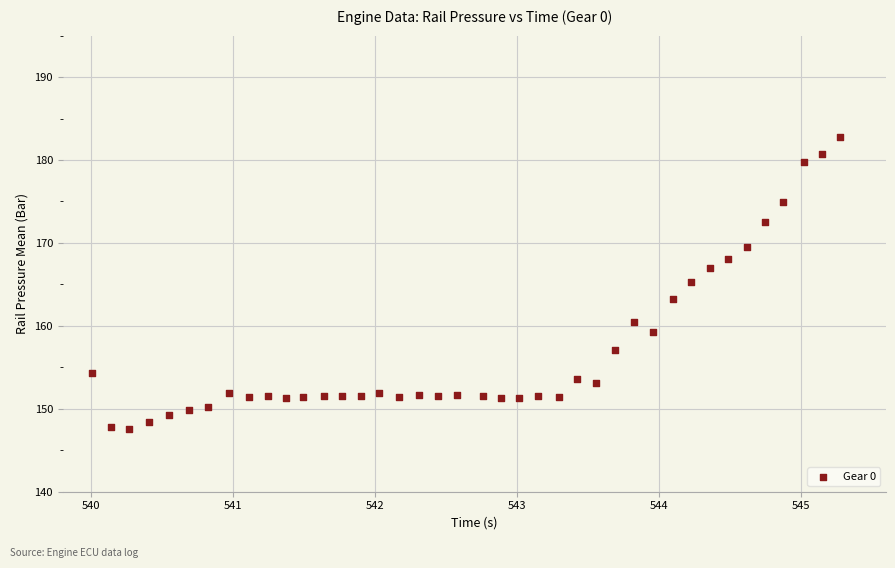

What is the range of X values (max minus min)?

5.3